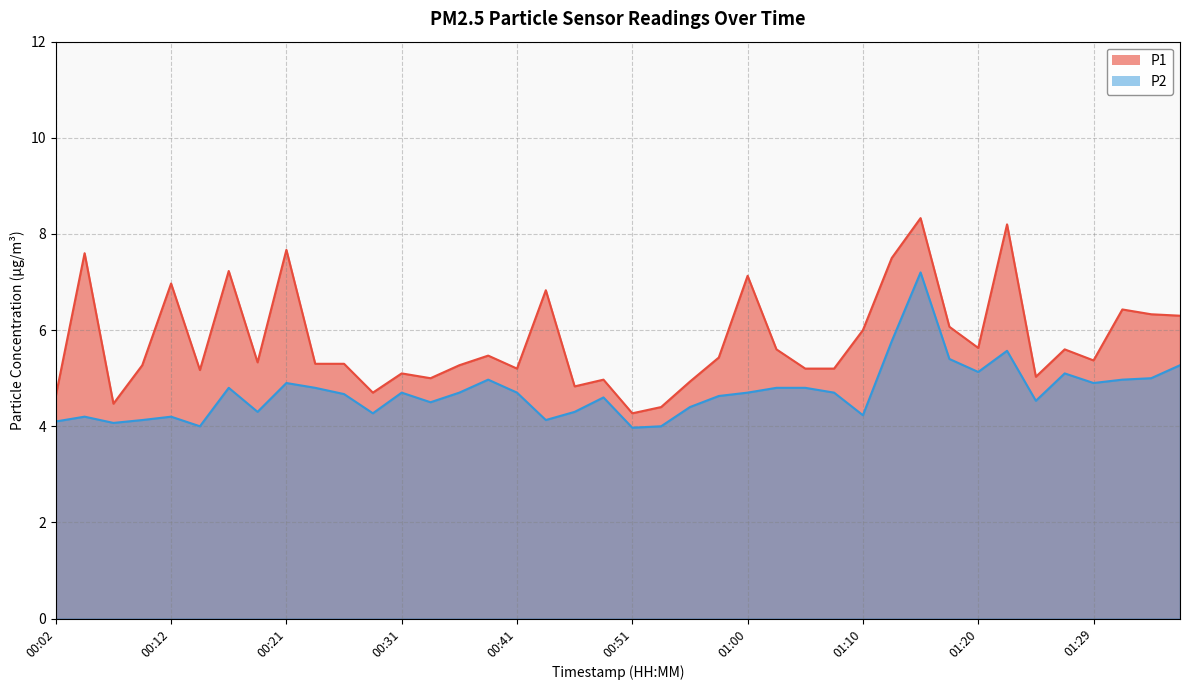

Between 00:14 and 00:07, which is larger?

00:14